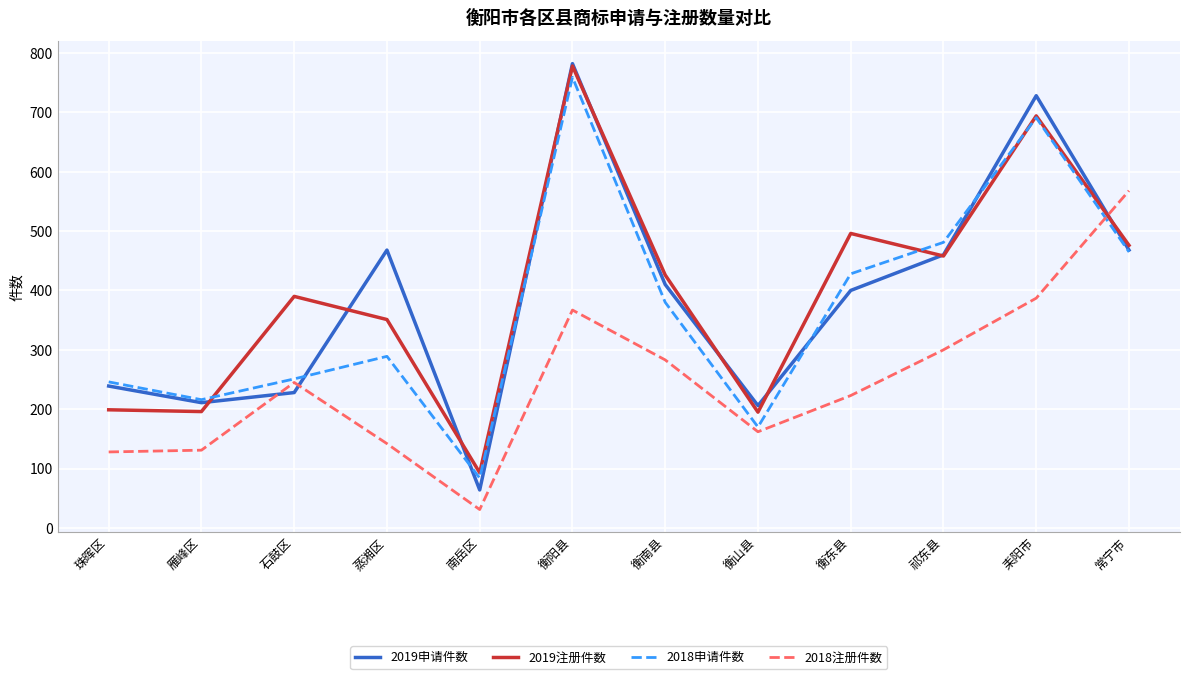

Which series changed the most between 衡阳县 and 祁东县?

2019申请件数